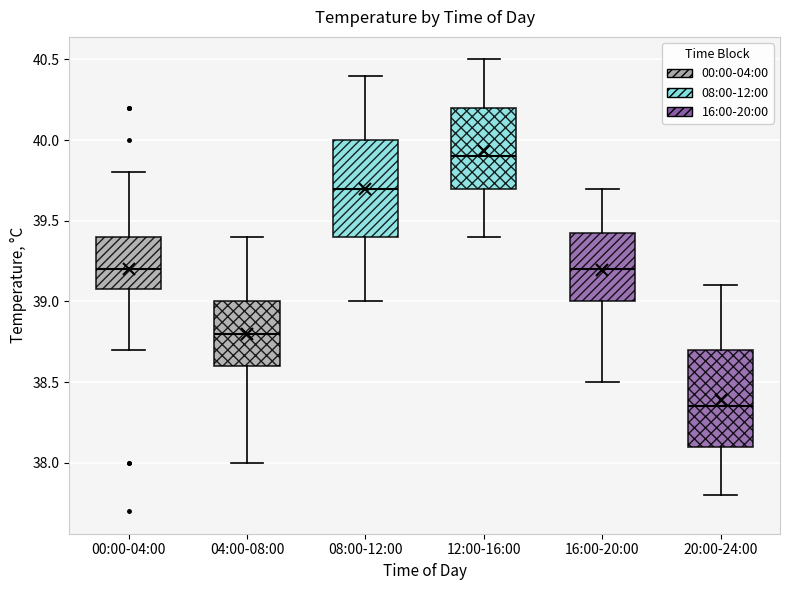

Reading left to right, read every box against the y-axis: the position of its median line, the range the box covers, and the ends of its whiskers. The values are not printed on the chart, so give them approximately, as read against the axis.

00:00-04:00: median 39.20, box 39.10 to 39.40, whiskers 38.70 to 39.80
04:00-08:00: median 38.80, box 38.60 to 39.00, whiskers 38.00 to 39.40
08:00-12:00: median 39.70, box 39.40 to 40.00, whiskers 39.00 to 40.40
12:00-16:00: median 39.90, box 39.70 to 40.20, whiskers 39.40 to 40.50
16:00-20:00: median 39.20, box 39.00 to 39.45, whiskers 38.50 to 39.70
20:00-24:00: median 38.35, box 38.10 to 38.70, whiskers 37.80 to 39.10